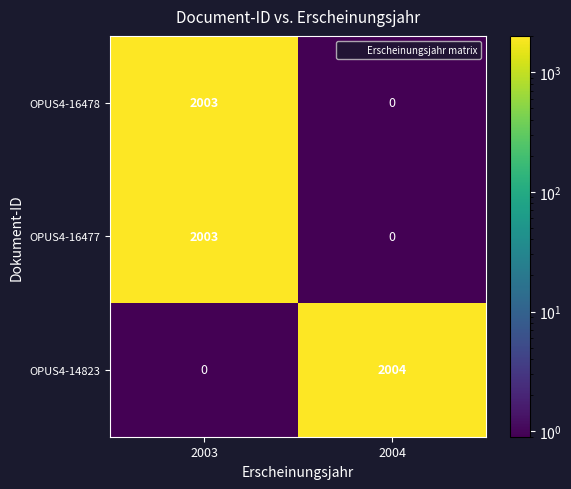

Where is OPUS4-14823 nearest to the value 1002?

2003